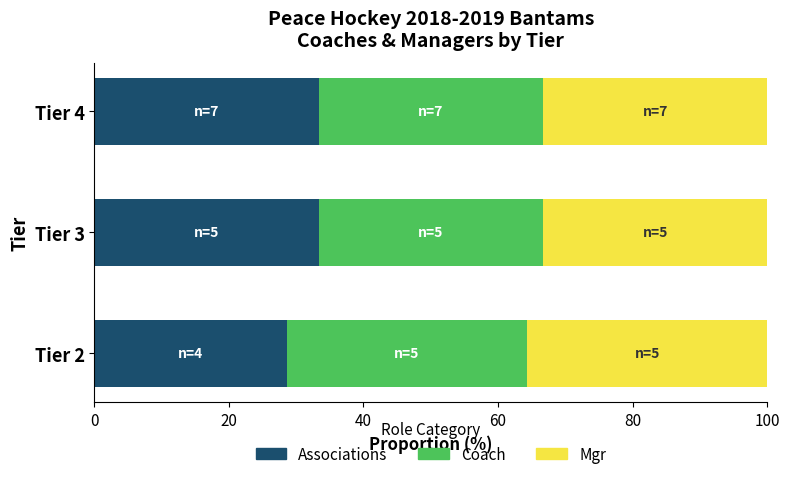

What is the total value across all series at Tier 2?

100.0